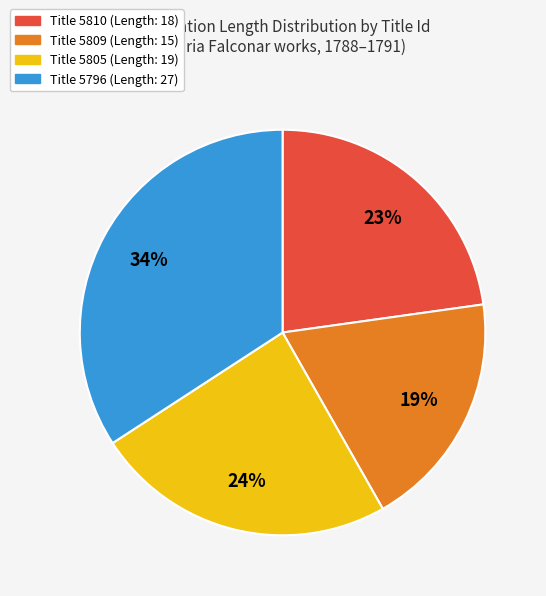

Is there a majority slice in this chart?

No